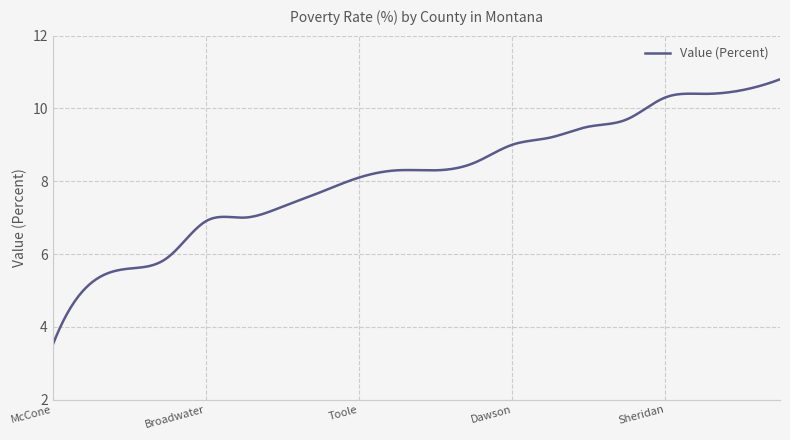

What is the maximum value shown in the chart?

10.8